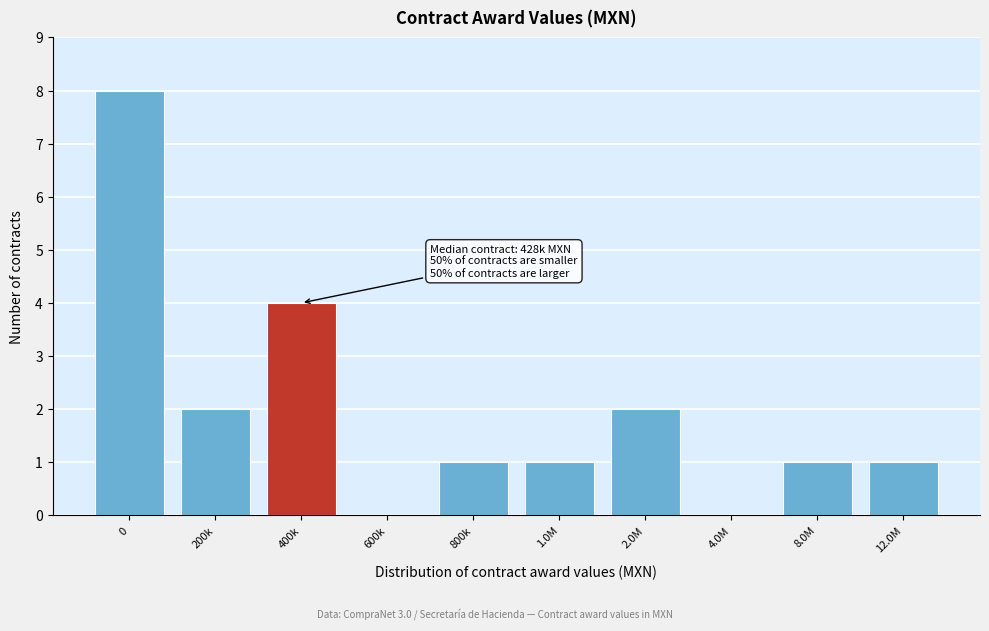

Reading left to right, transcribe all the data shown in this chart.

0=8	200k=2	400k=4	600k=0	800k=1	1.0M=1	2.0M=2	4.0M=0	8.0M=1	12.0M=1